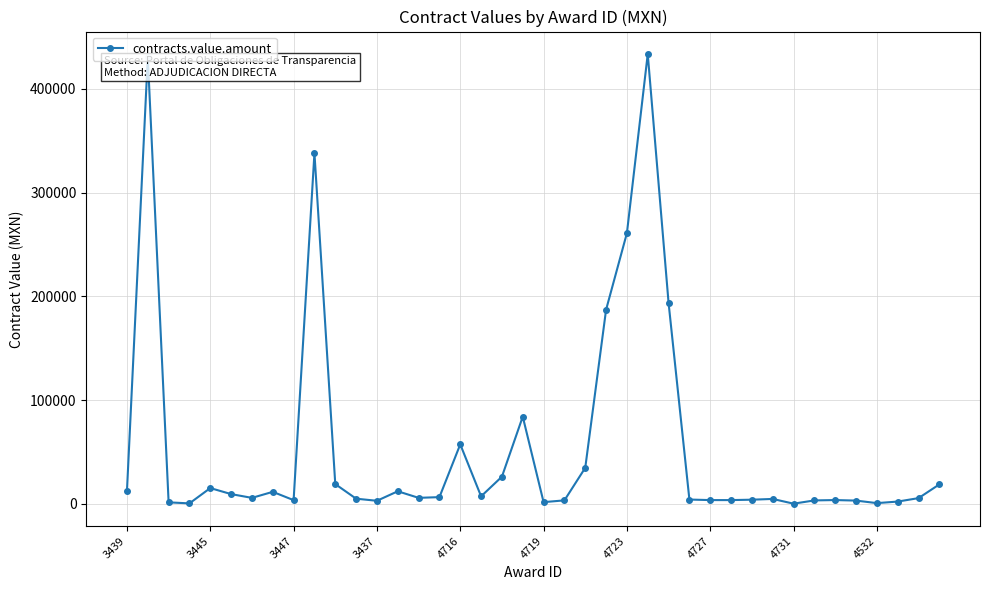

What is the value of the 8th point from the left?

11637.1